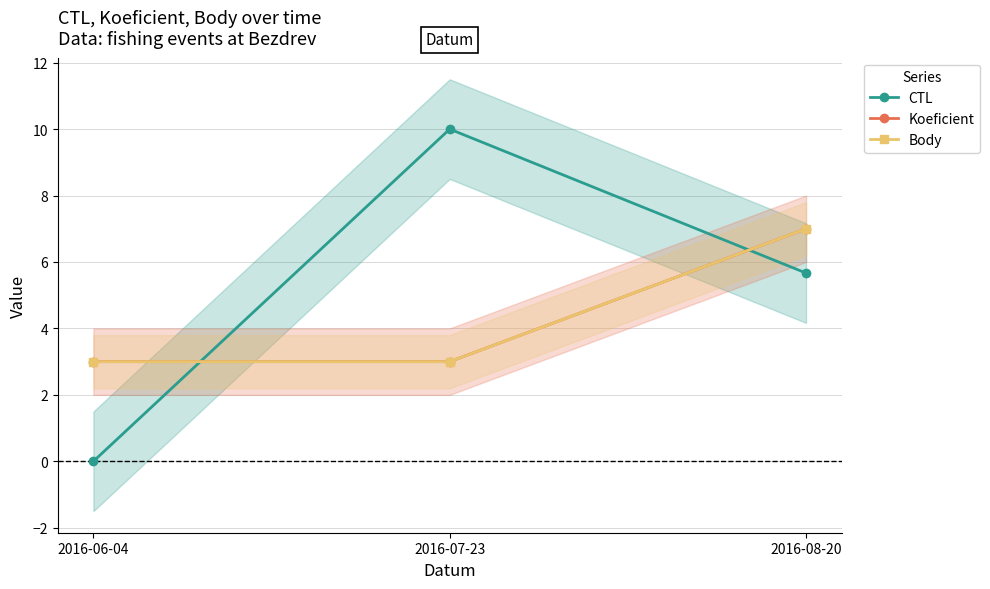

Is it true that Koeficient equals 4.6 at 2016-08-20?

False